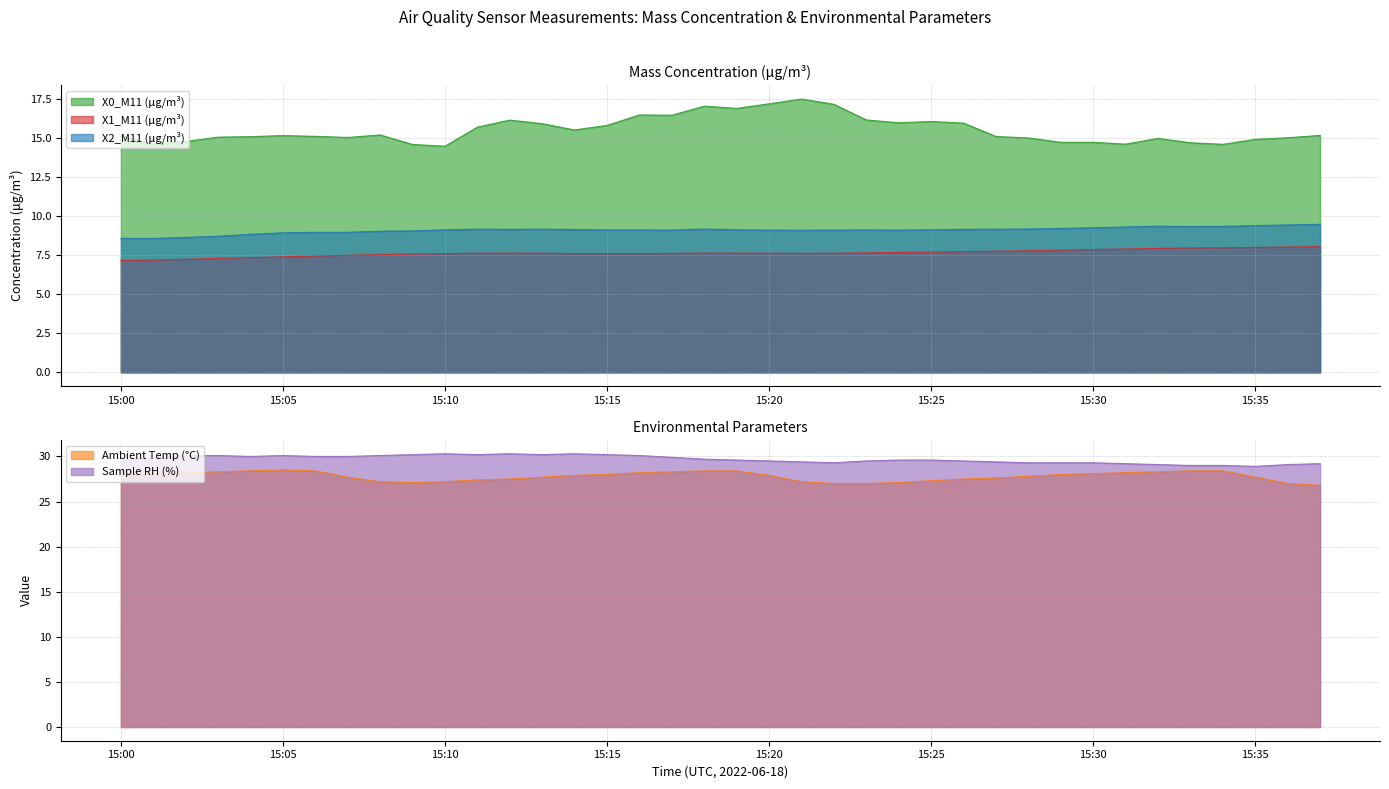

True or false: X0_M11 (μg/m³) and Ambient Temp (°C) cross at least once.

False